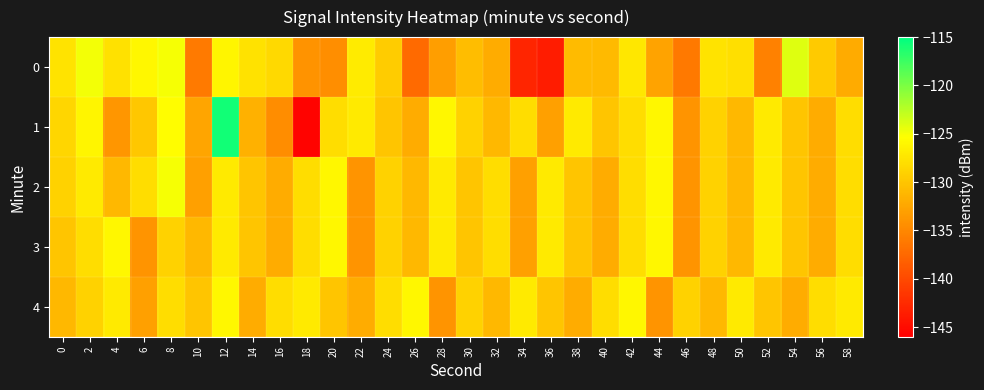

Which series has the widest spread of values?

1